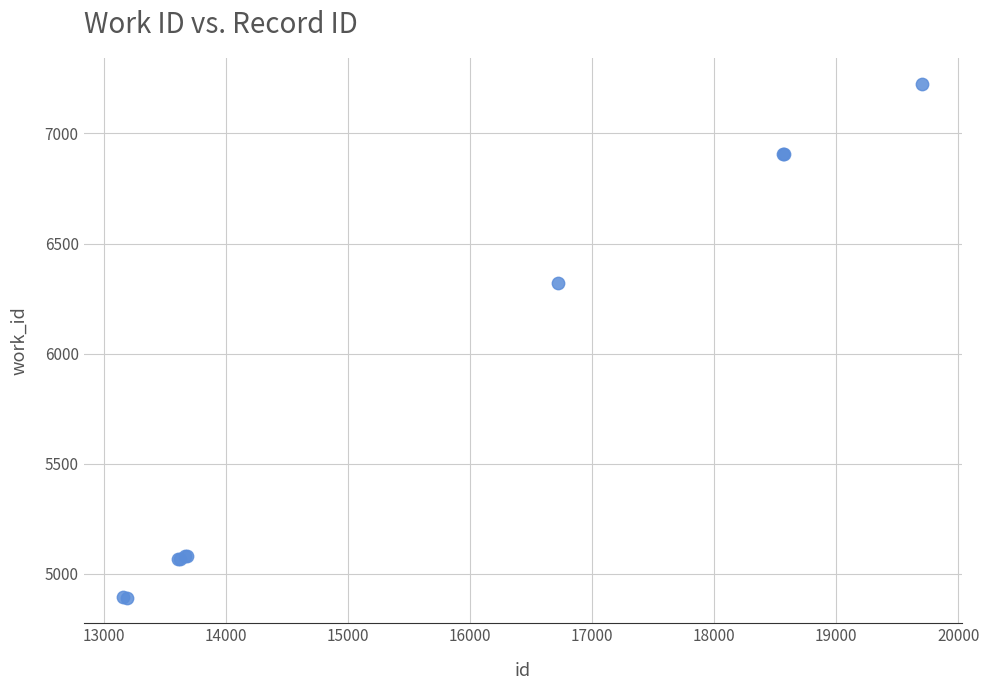

What Y value in the scatter plot is closest to 6059?

6323